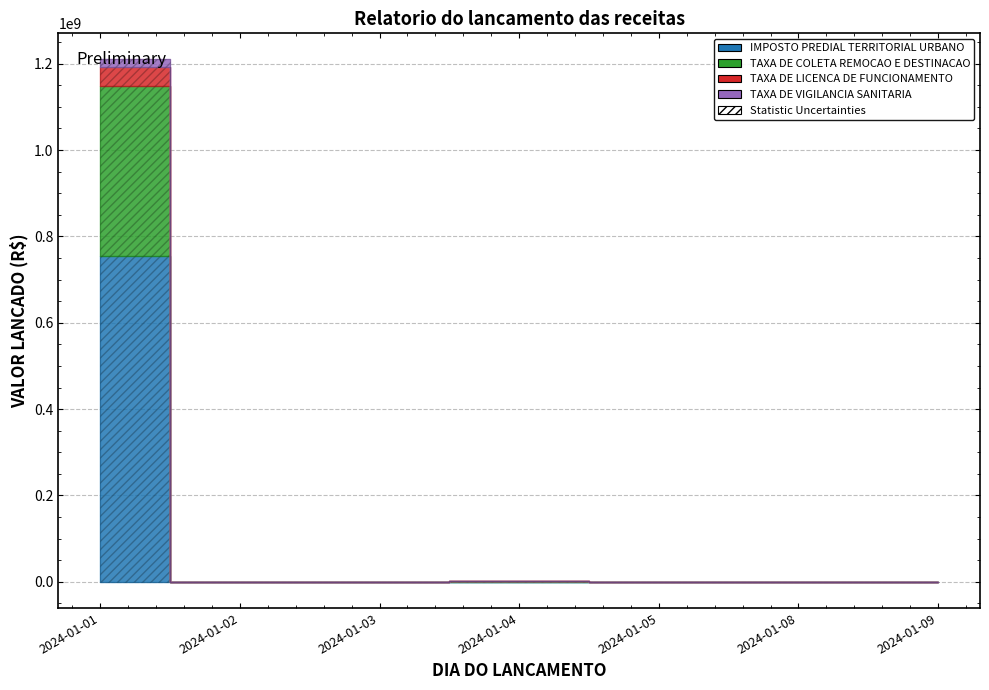

Which series has the largest range (max minus min)?

IMPOSTO PREDIAL TERRITORIAL URBANO